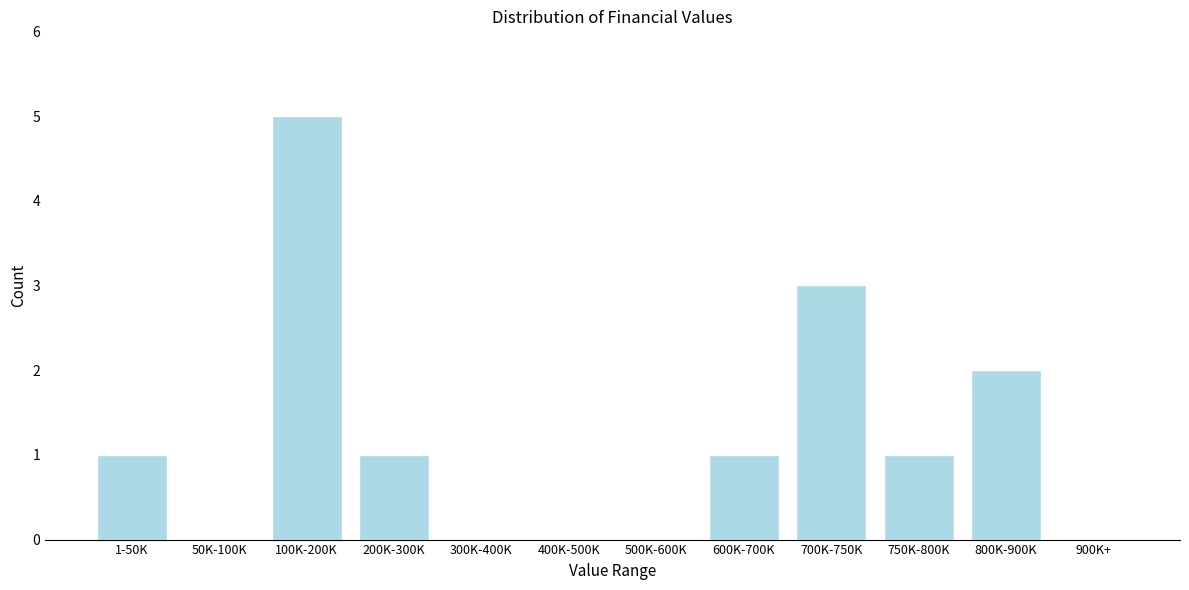

Which category has the highest value across all series?

100K-200K